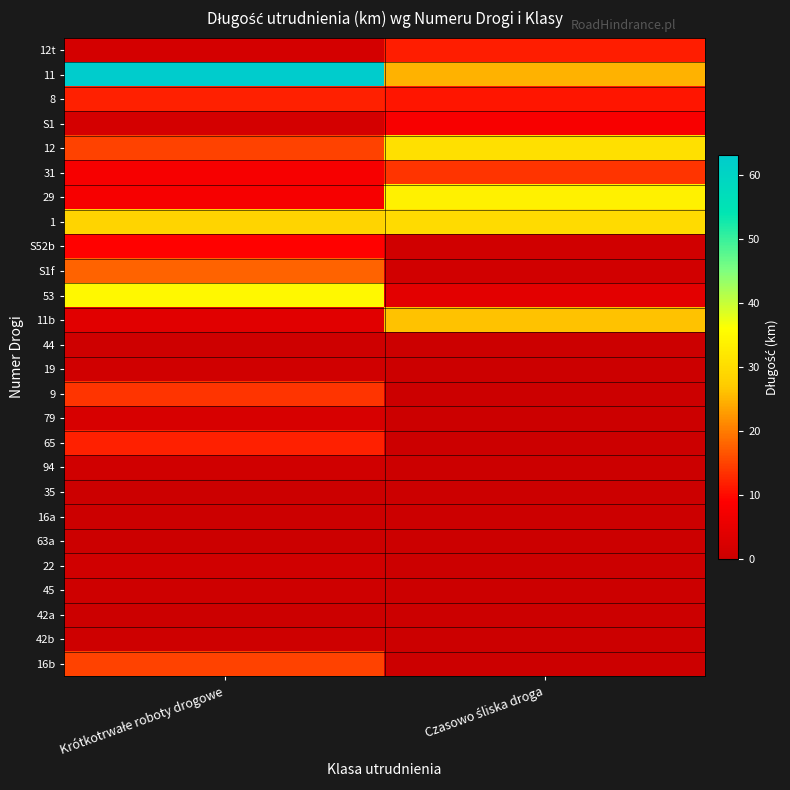

Which series has the widest spread of values?

11